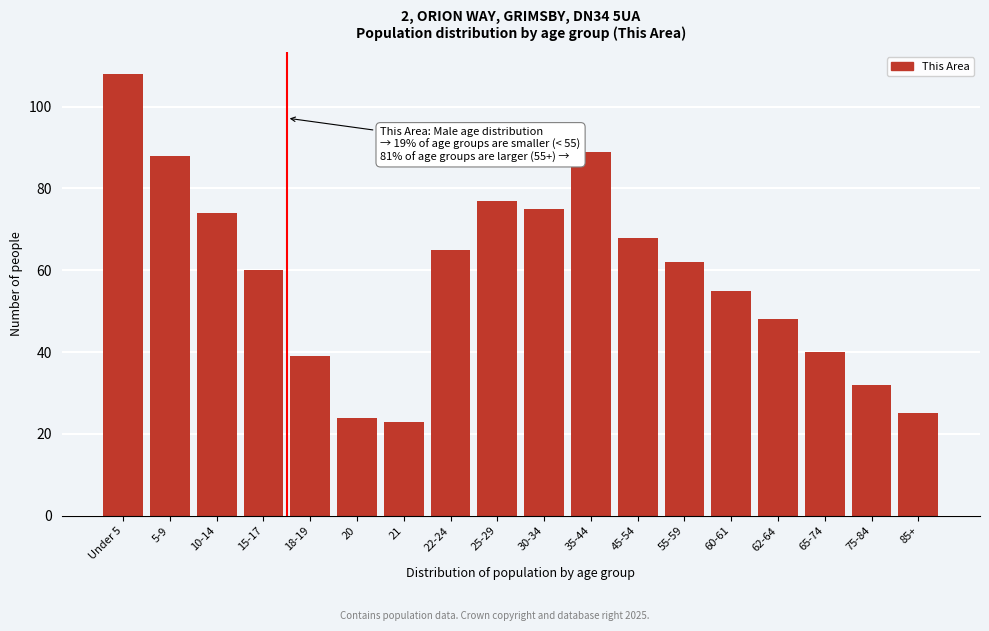

Reading left to right, list all the values displayed in this chart.

108	88	74	60	39	24	23	65	77	75	89	68	62	55	48	40	32	25